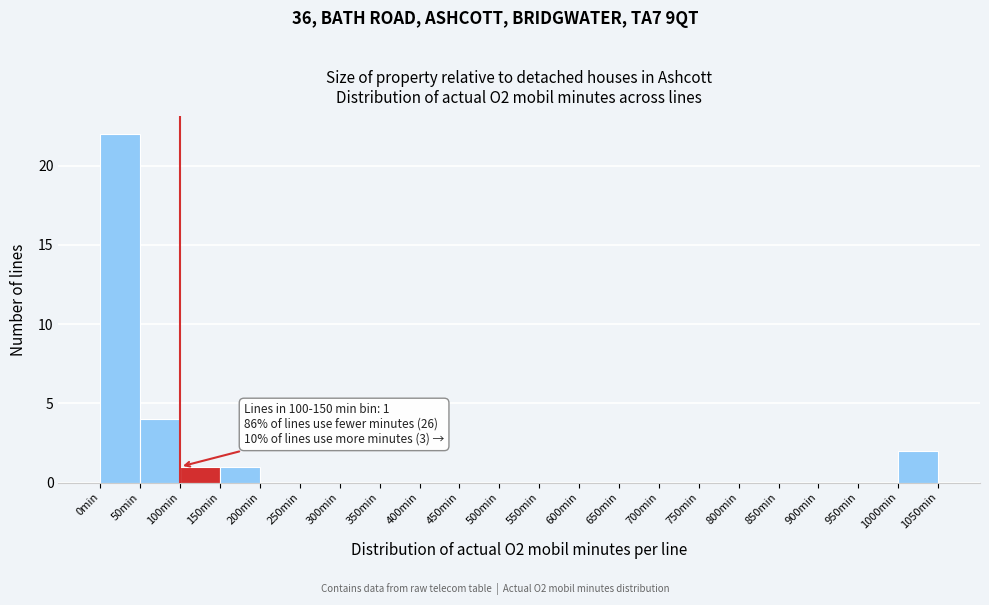

Over which range of the x-axis is the bar tallest?

0 to 50